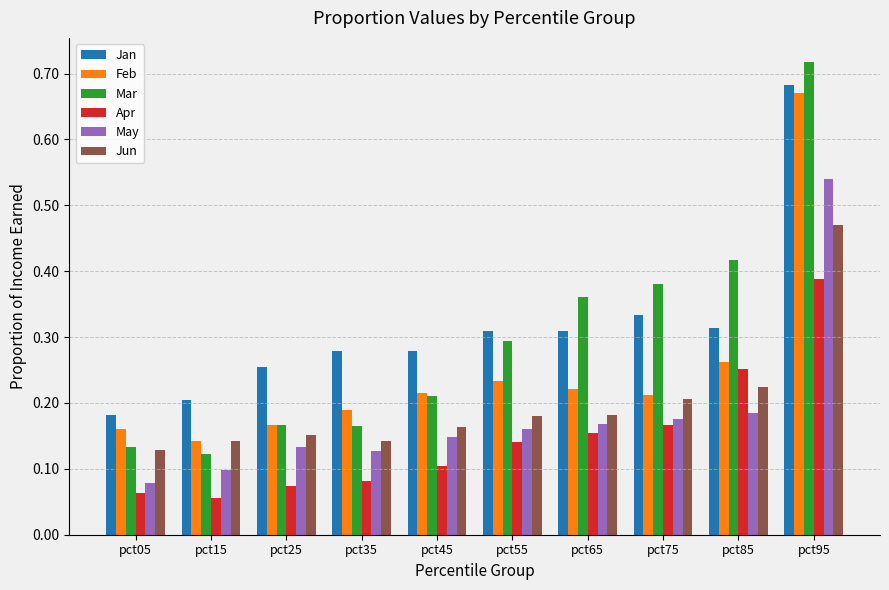

Which series has the largest range (max minus min)?

Mar